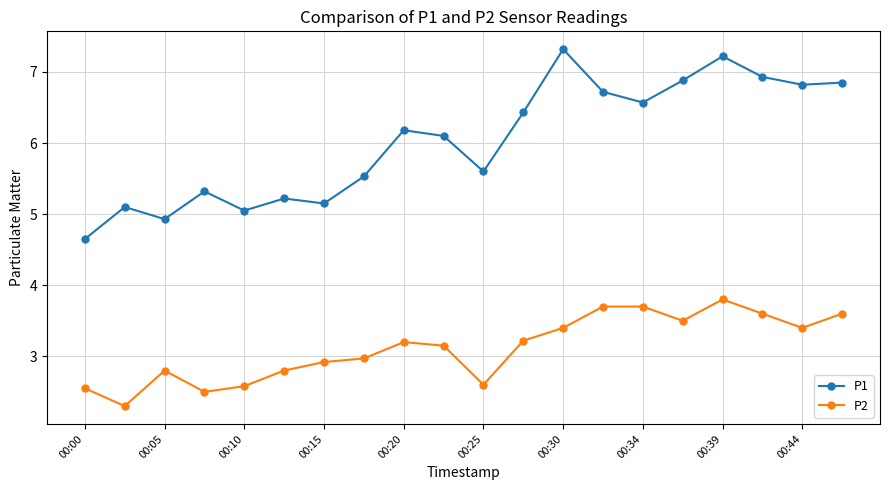

Which series has the widest spread of values?

P1